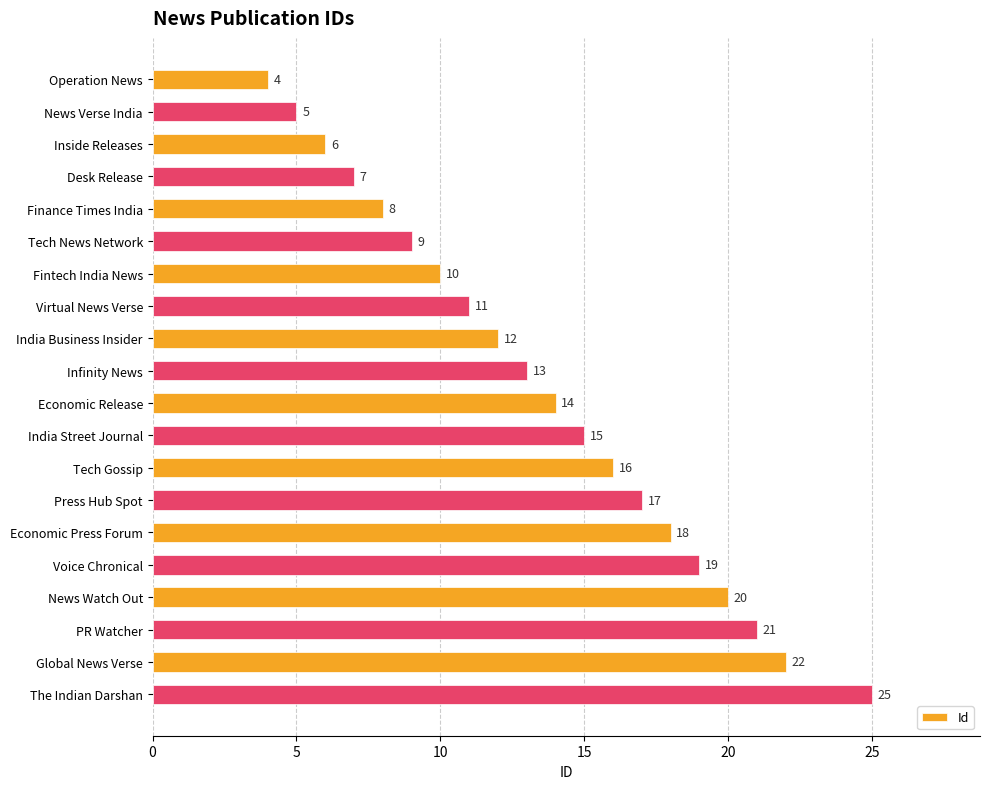

Approximately how many times larger is the value at PR Watcher compared to Virtual News Verse?

1.9